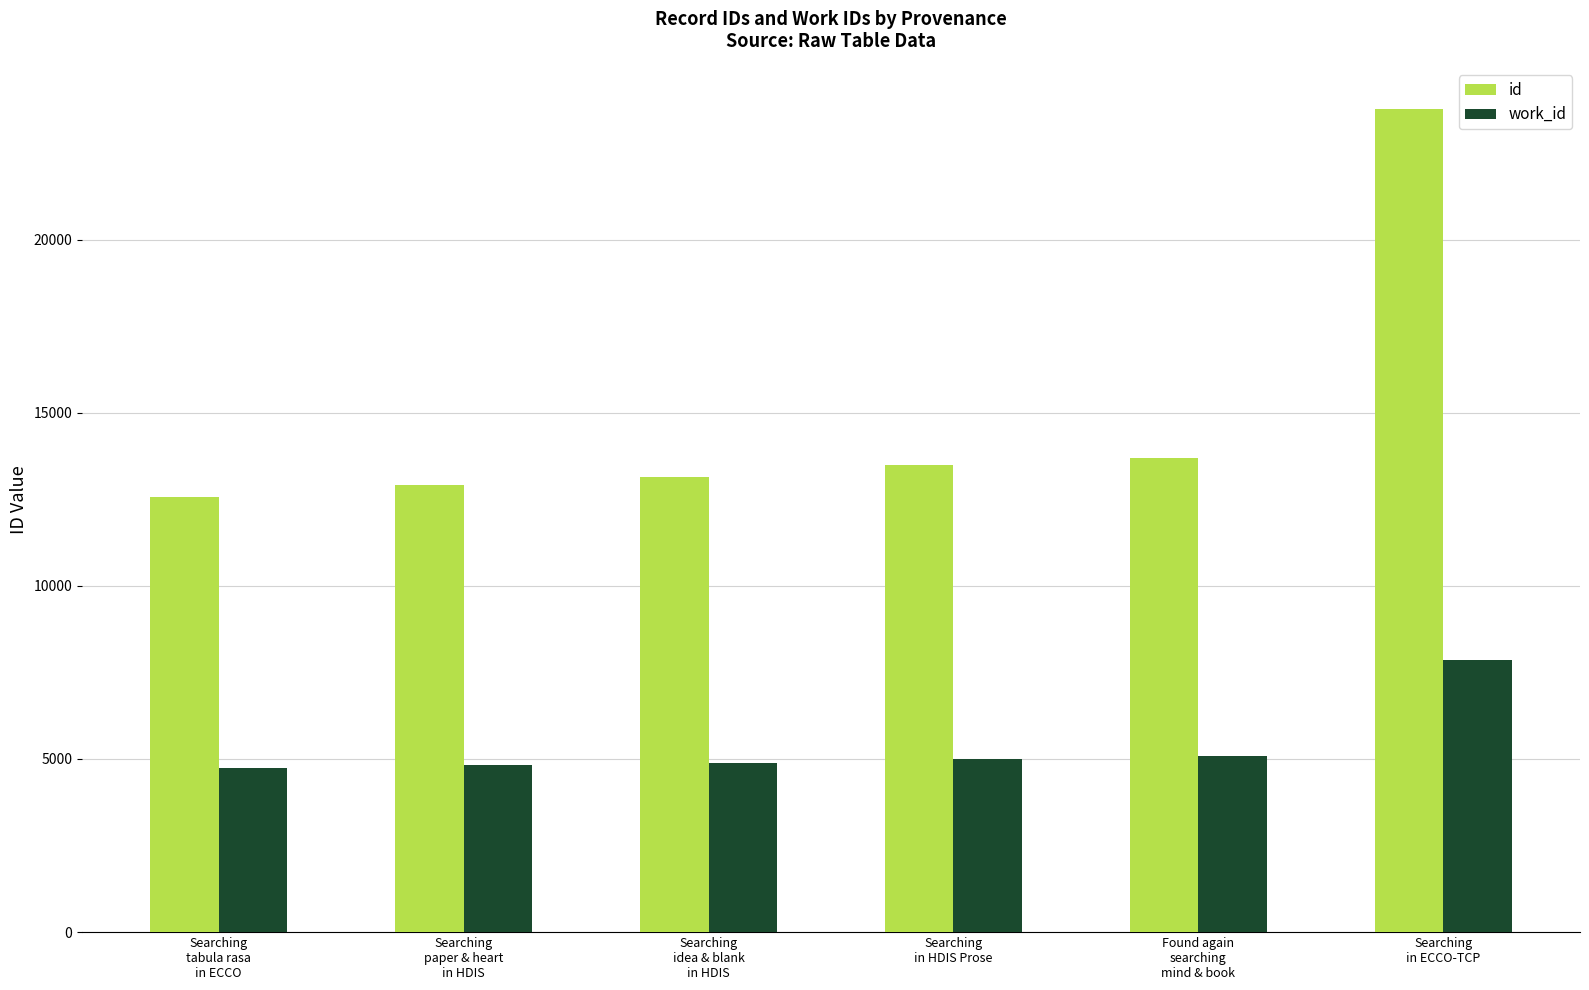

Are the bars grouped side by side (vs. stacked)?

Yes